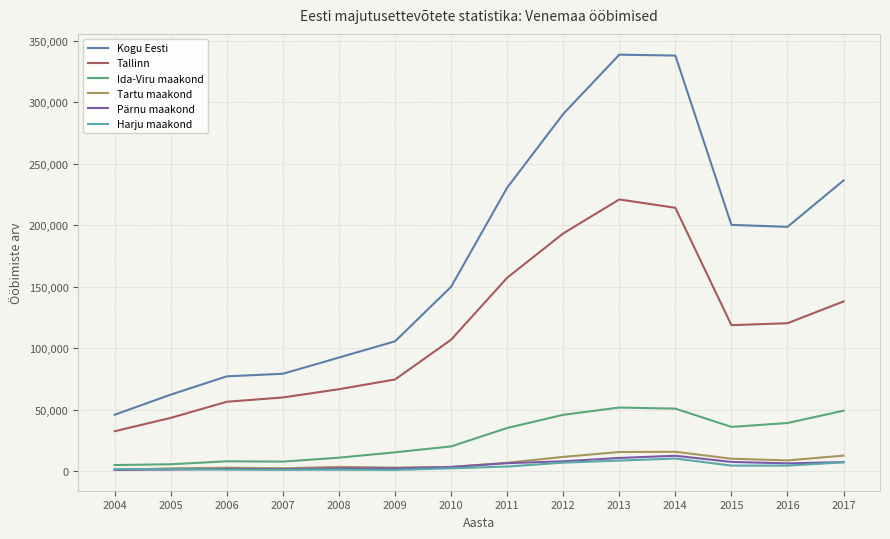

Does the chart have visible grid lines?

Yes